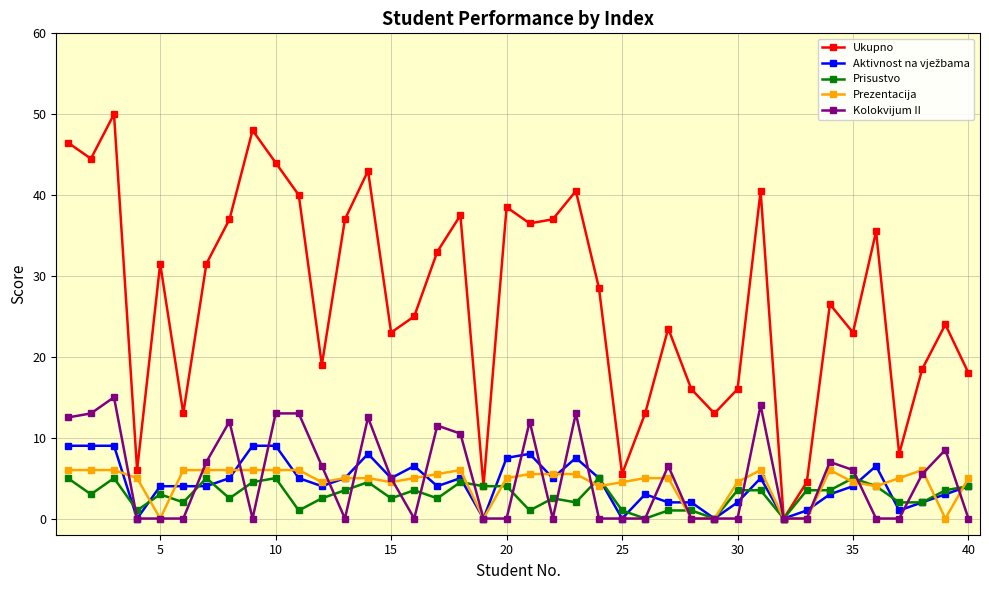

Count the number of data series in this chart.

5